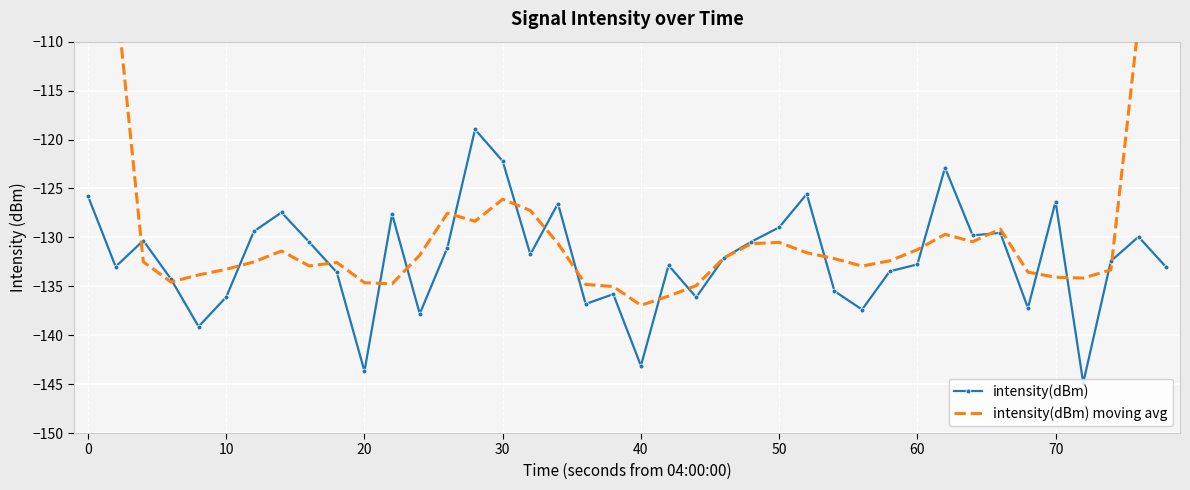

Is it true that intensity(dBm) equals -132.8 at 60?

True